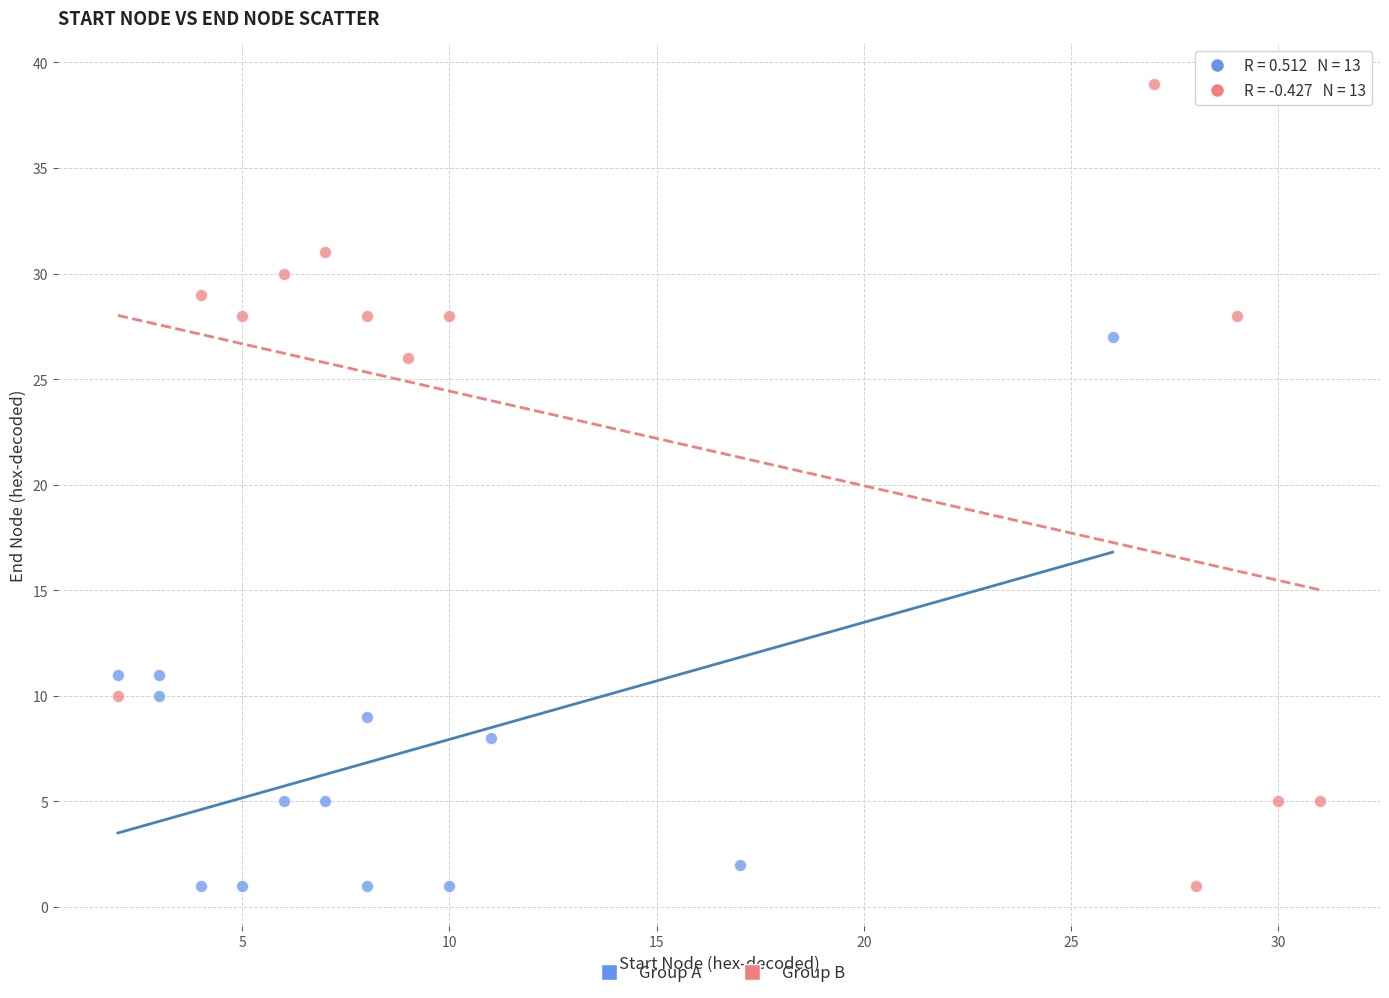

Which series contains the highest Y value?

Group B